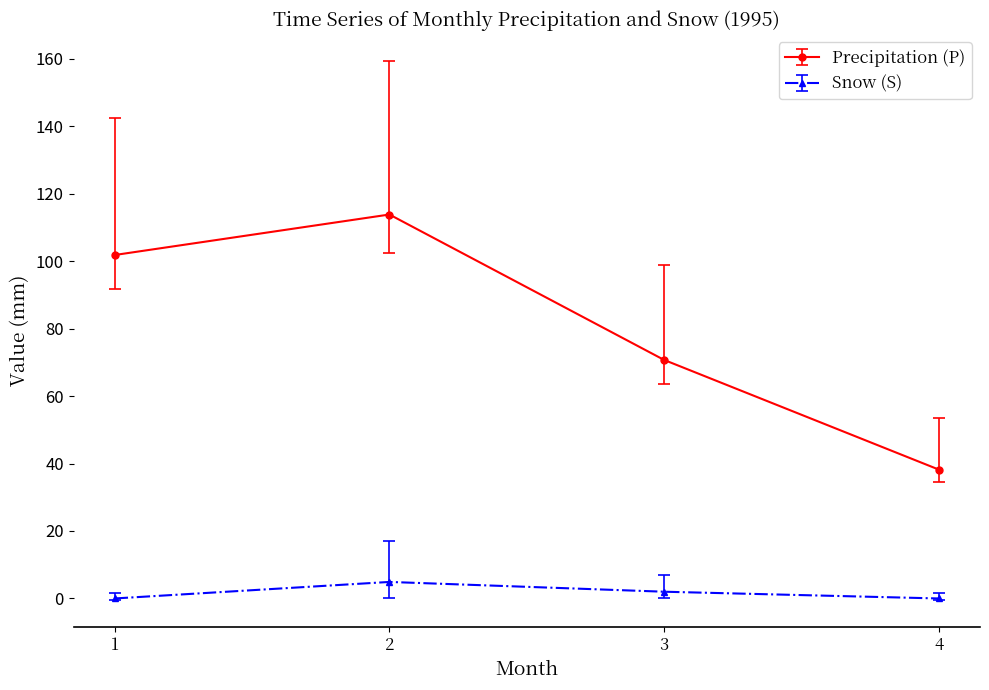

True or false: Precipitation (P) has more than 0 points higher than both neighbors.

True